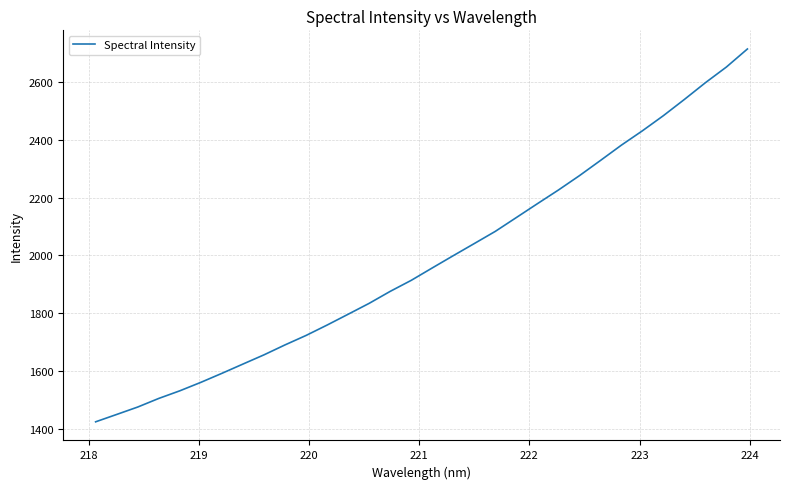

What is the smallest value displayed?

1424.0